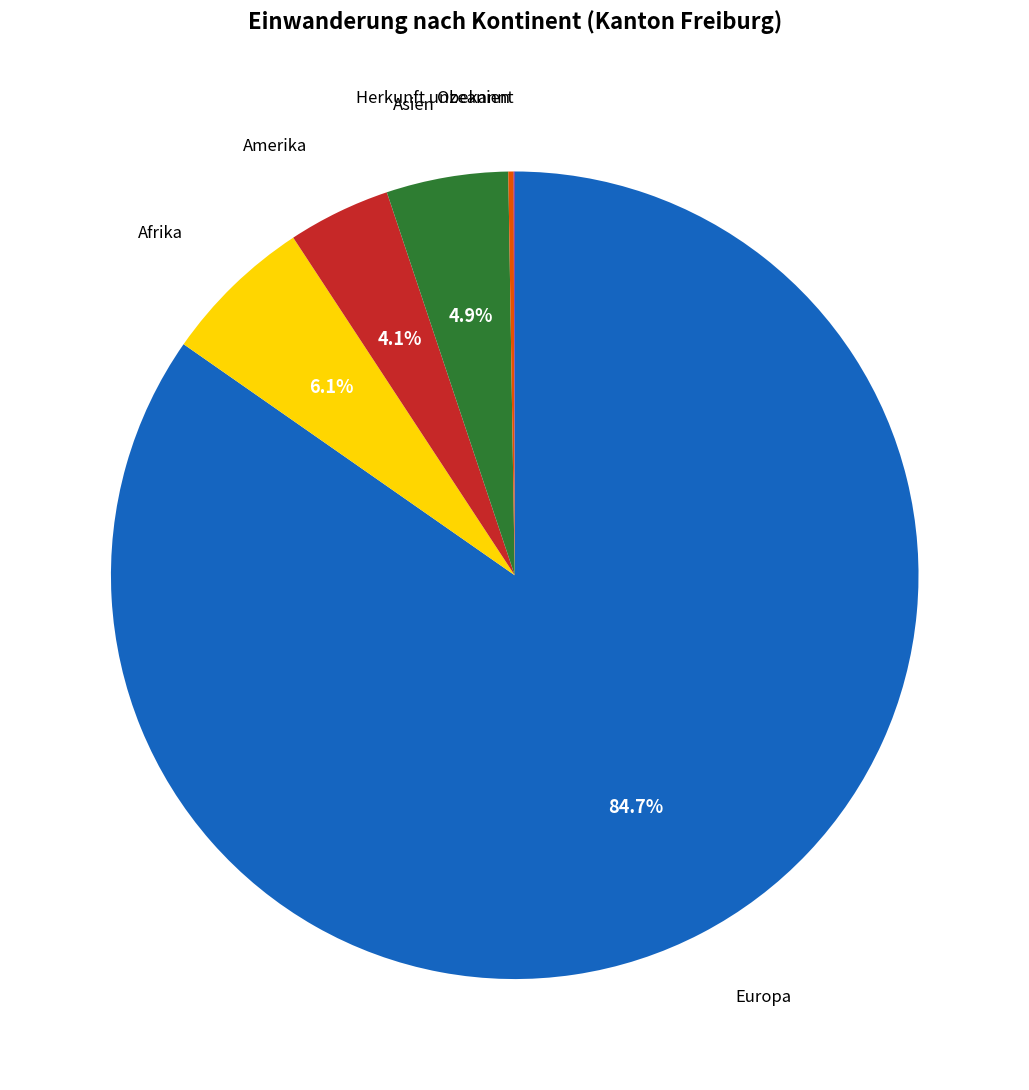

Is there any slice that represents more than half of the pie?

Yes